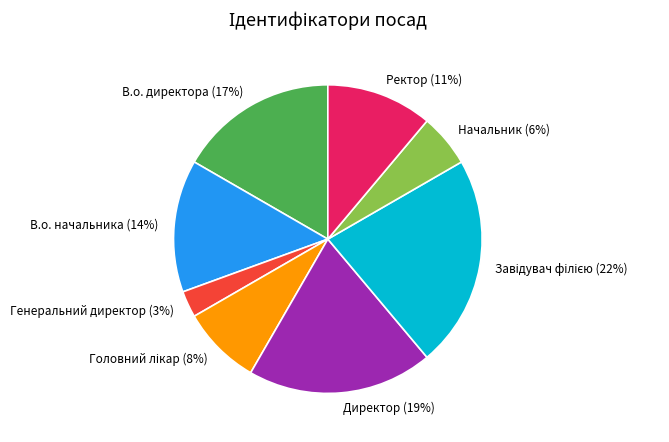

Is it true that В.о. директора is 17% of the pie?

True